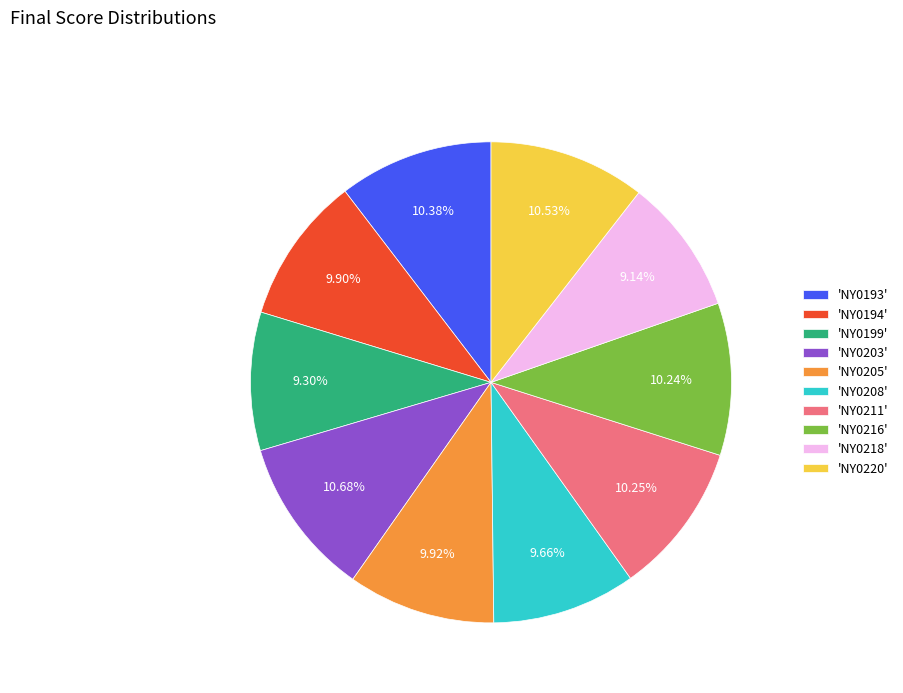

Between 'NY0220' and 'NY0199', which is larger?

'NY0220'